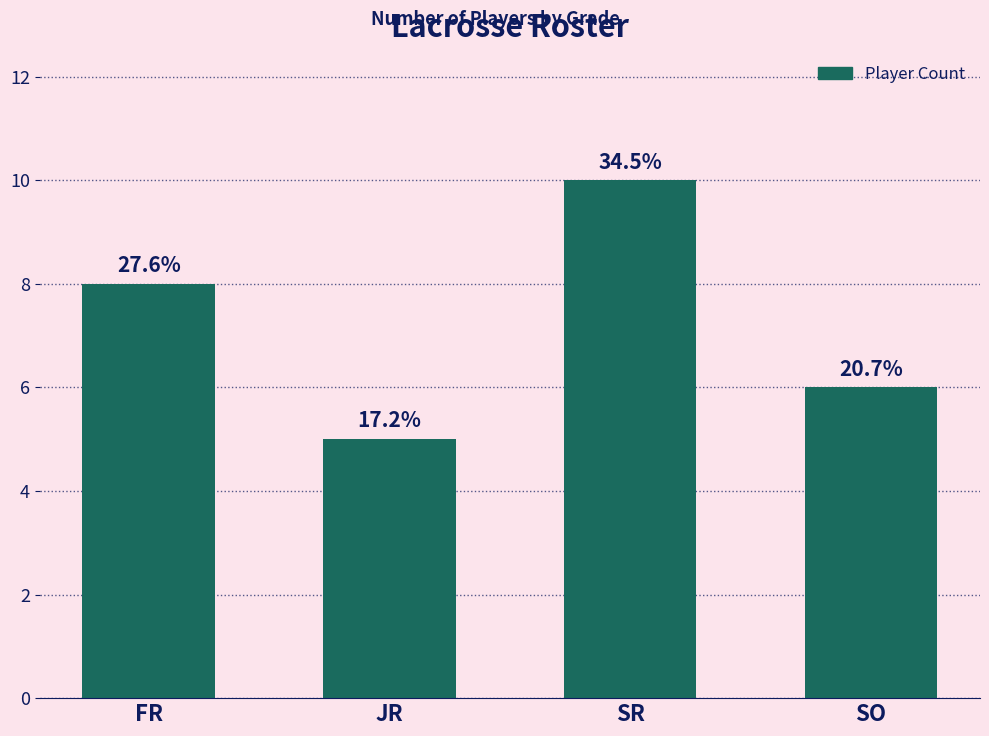

What is the ratio of the value at SR to the value at SO?

1.7